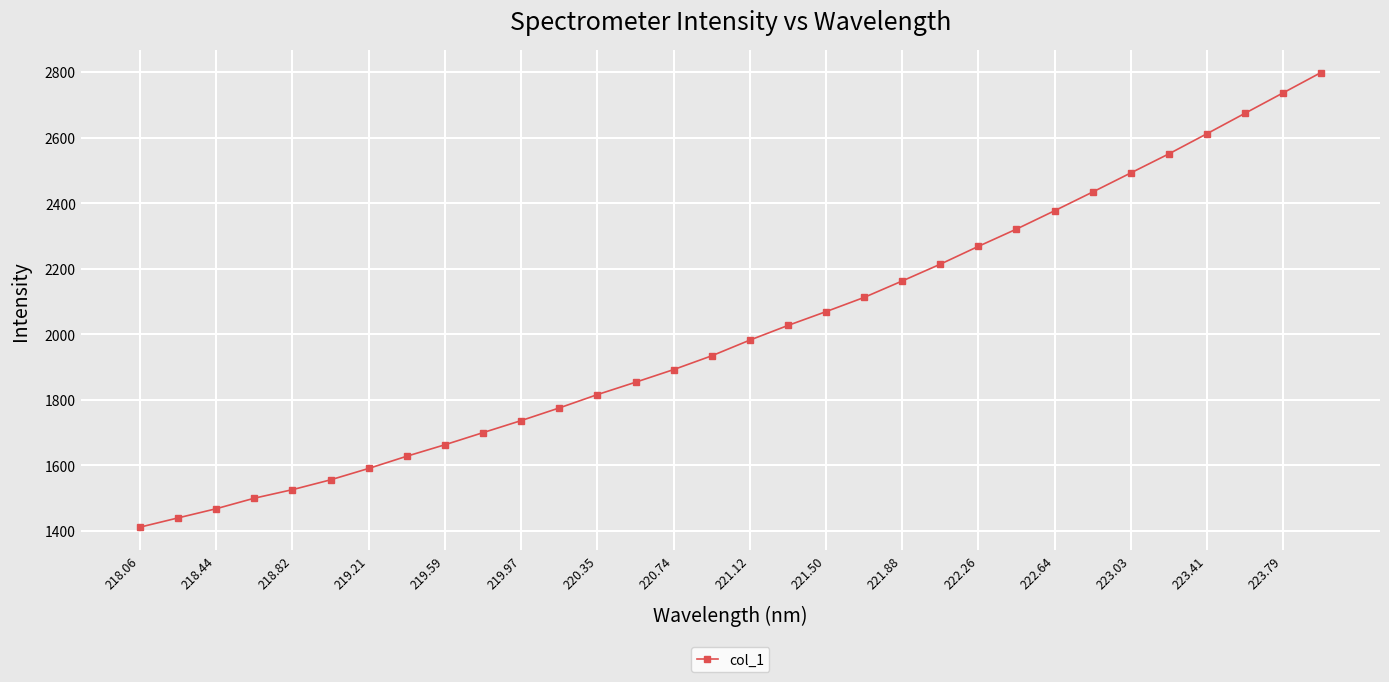

What is the average value?

2009.6